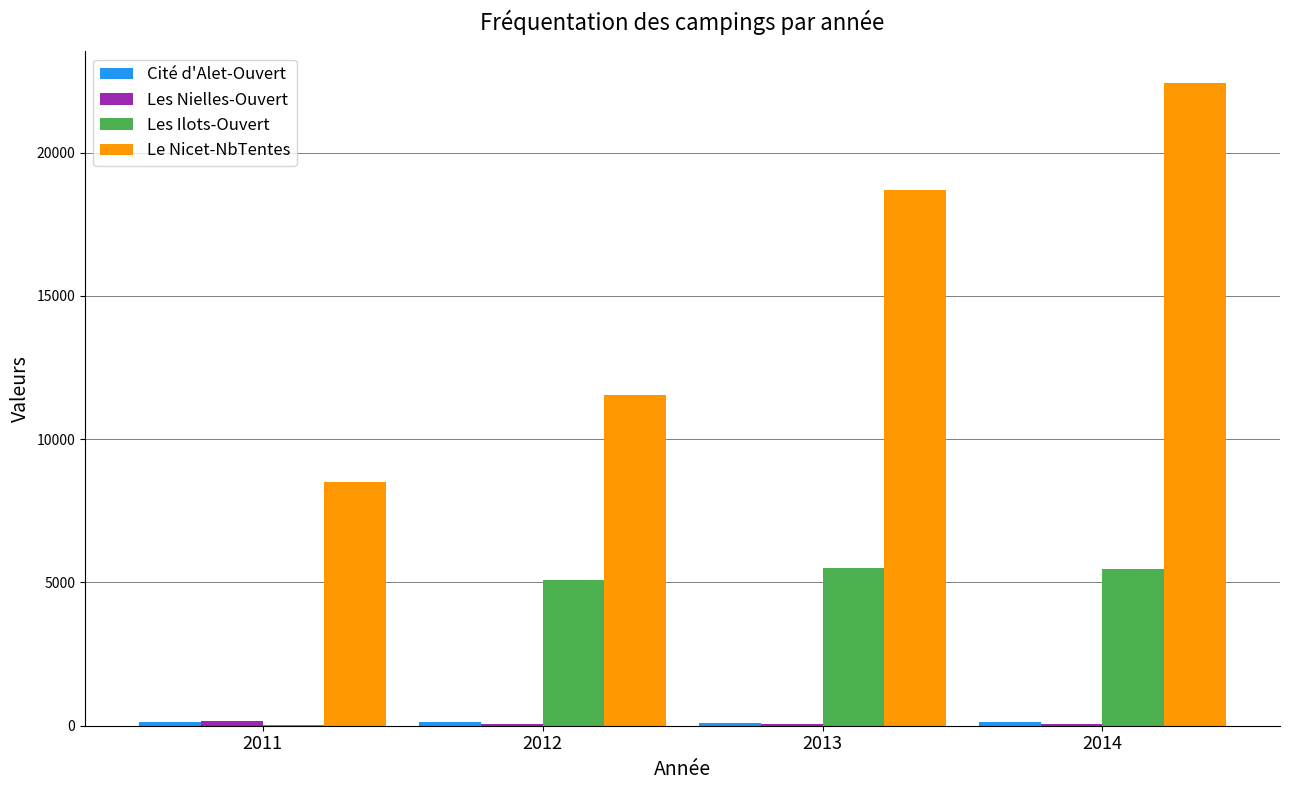

At which category does the chart reach its peak across all series?

2014